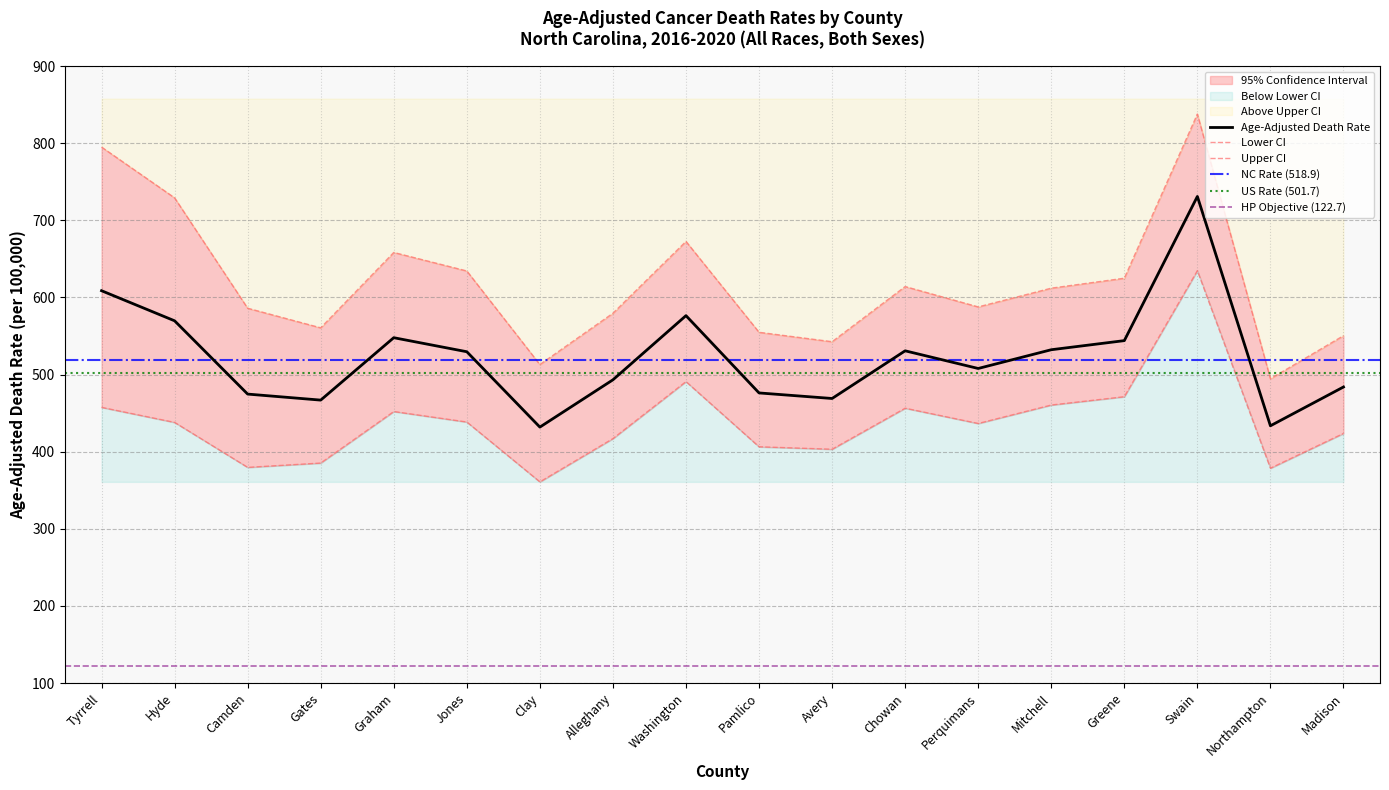

True or false: Age-Adjusted Death Rate and Upper CI (Rate) cross at least once.

False